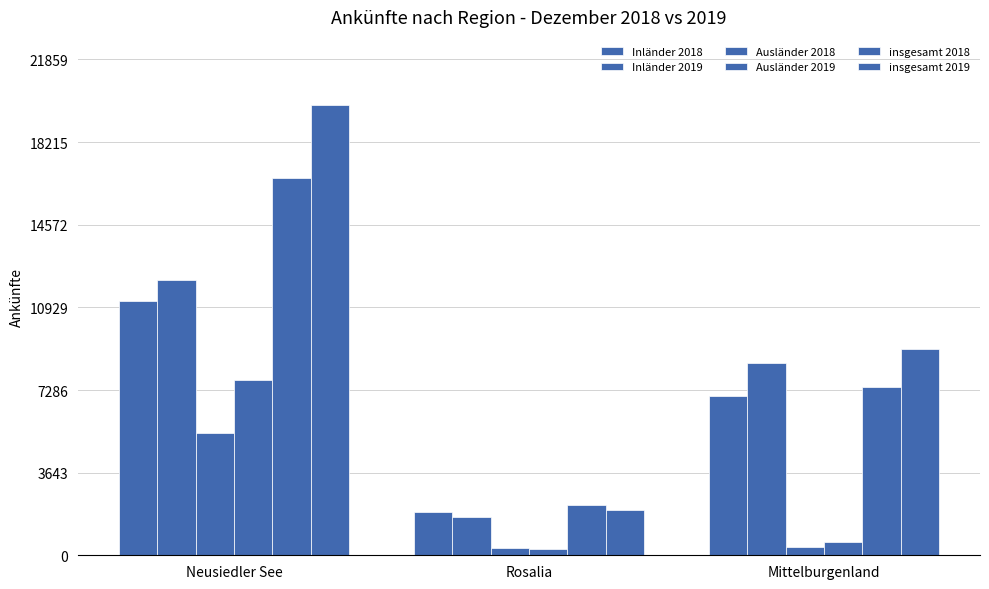

Which series has the largest total across all categories?

insgesamt 2019